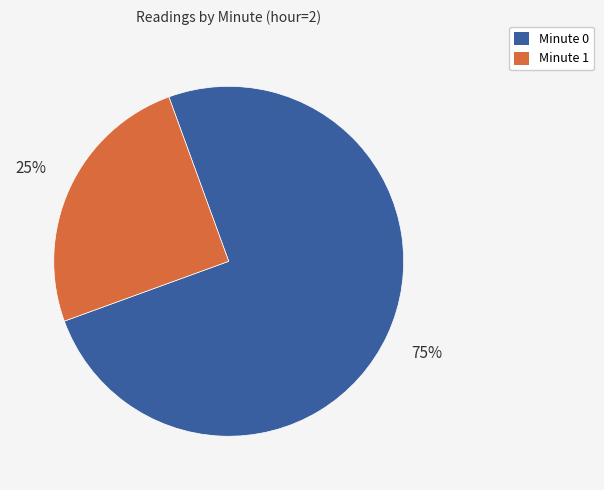

To the nearest percent, what is the average slice percentage?

50%